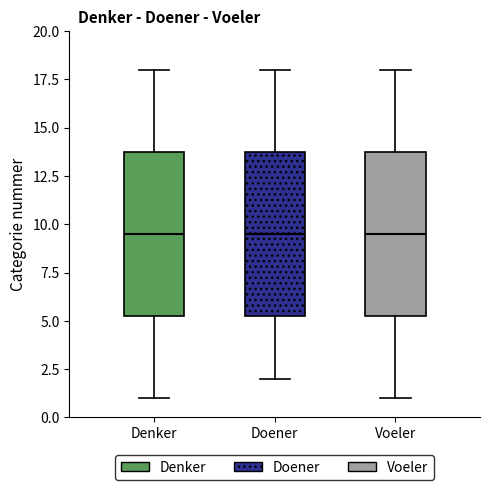

Reading left to right, transcribe this box plot: for each box, give where its median line is, the range the box spans, and where its two whiskers end, as read against the y-axis. The values are not printed on the chart, so give them approximately, as read against the axis.

Denker: median 9.5, box 5.5 to 14.0, whiskers 1.0 to 18.0
Doener: median 9.5, box 5.5 to 14.0, whiskers 2.0 to 18.0
Voeler: median 9.5, box 5.5 to 14.0, whiskers 1.0 to 18.0